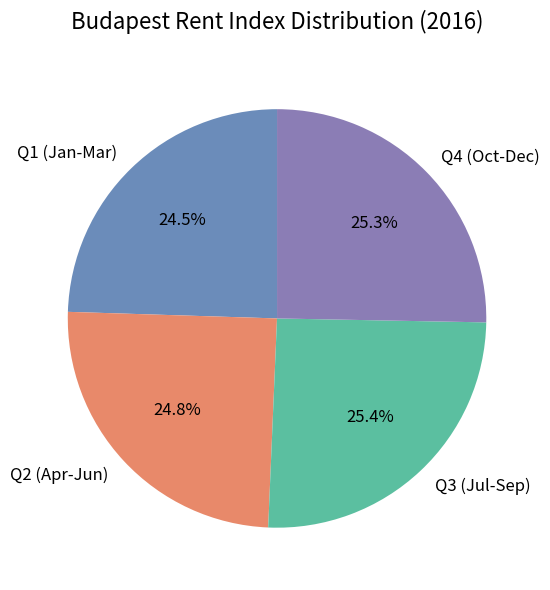

Is there a majority slice in this chart?

No